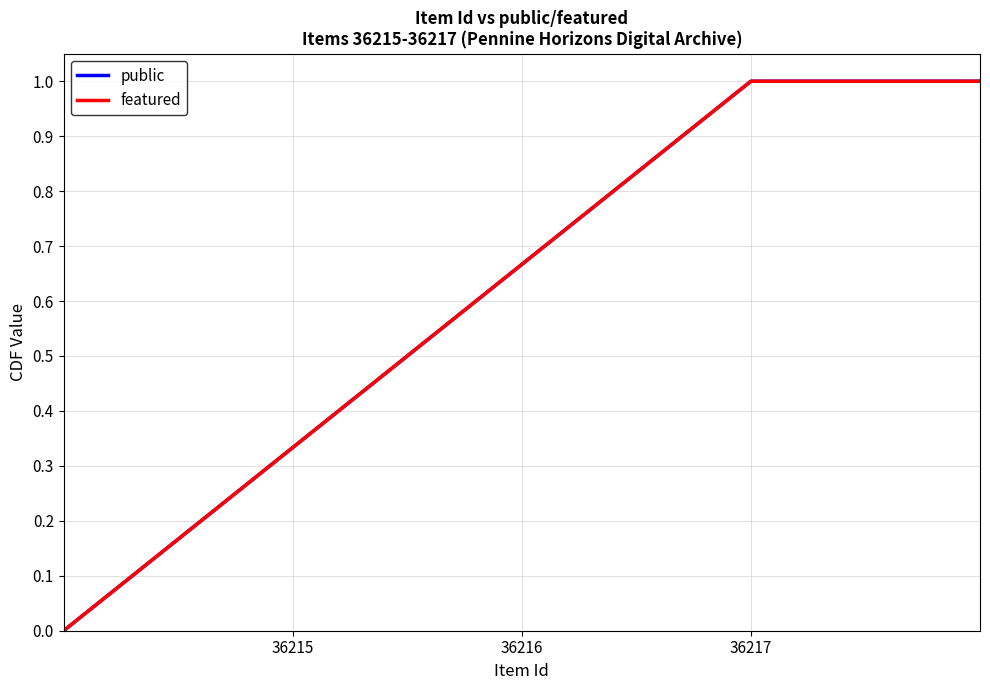

Is this an area chart (filled region under the line)?

No